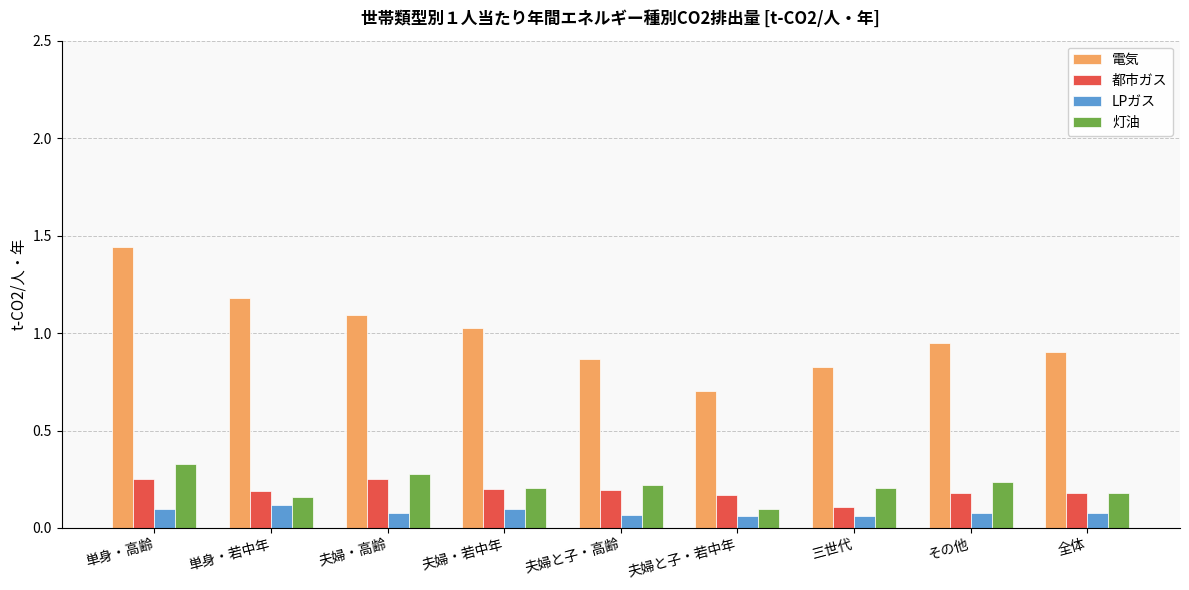

At その他, list the series in order from smallest to largest.

LPガス, 都市ガス, 灯油, 電気